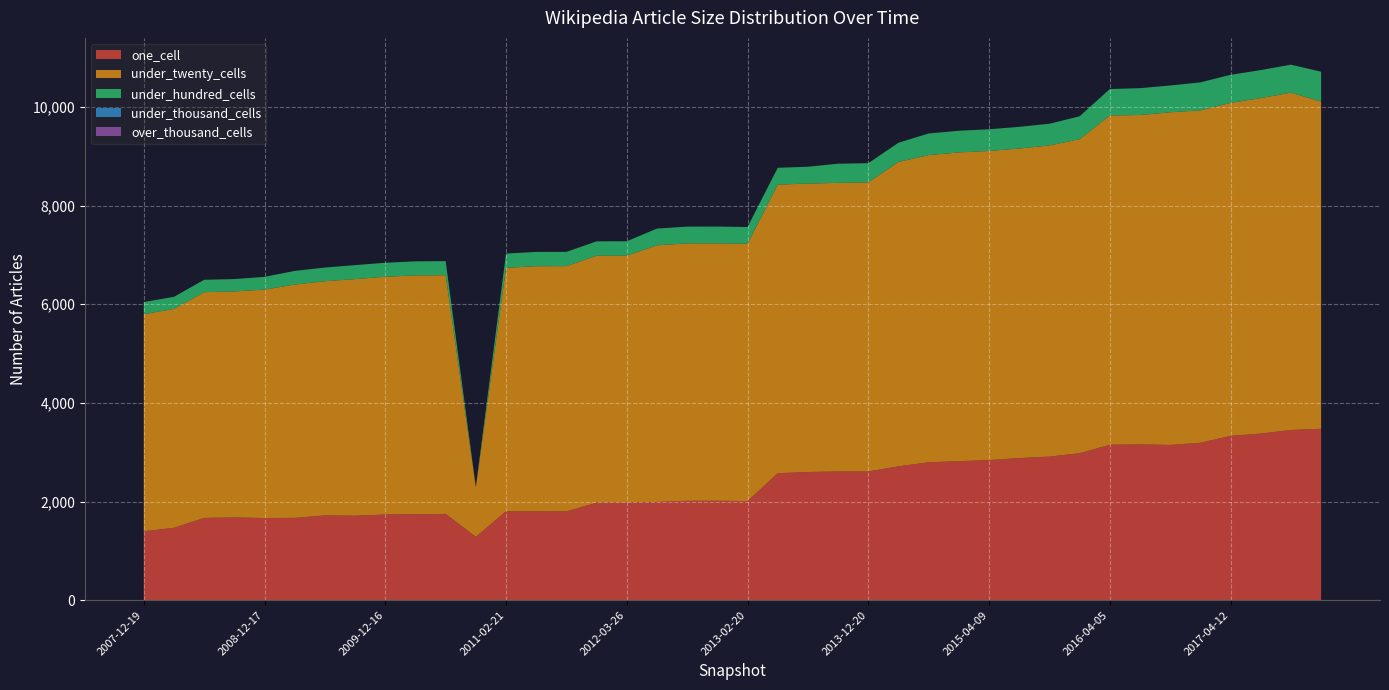

Reading right to left, what are all the values shown in this chart?

one_cell: 2017-12-22=3476	2017-10-12=3451	2017-07-24=3378	2017-04-12=3332	2016-12-27=3191	2016-10-07=3148	2016-07-04=3159	2016-04-05=3152	2016-01-04=2980	2015-10-01=2911	2015-07-03=2881	2015-04-09=2841	2015-01-19=2818	2014-09-08=2797	2014-03-28=2714	2013-12-20=2610	2013-09-10=2610	2013-07-09=2599	2013-05-21=2575	2013-02-20=2009	2012-12-11=2016	2012-10-31=2015	2012-07-13=1992	2012-03-26=1976	2012-01-18=1977	2011-09-05=1801	2011-06-10=1800	2011-02-21=1804	2010-11-17=1285	2010-07-26=1749	2010-04-01=1745	2009-12-16=1737	2009-09-25=1713	2009-06-17=1719	2009-04-06=1669	2008-12-17=1666	2008-10-10=1677	2008-06-27=1668	2008-04-01=1468	2007-12-19=1397
under_twenty_cells: 2017-12-22=6633	2017-10-12=6841	2017-07-24=6803	2017-04-12=6753	2016-12-27=6741	2016-10-07=6745	2016-07-04=6679	2016-04-05=6678	2016-01-04=6368	2015-10-01=6310	2015-07-03=6277	2015-04-09=6268	2015-01-19=6261	2014-09-08=6228	2014-03-28=6173	2013-12-20=5862	2013-09-10=5852	2013-07-09=5849	2013-05-21=5852	2013-02-20=5218	2012-12-11=5220	2012-10-31=5220	2012-07-13=5203	2012-03-26=5011	2012-01-18=5008	2011-09-05=4972	2011-06-10=4972	2011-02-21=4934	2010-11-17=1008	2010-07-26=4841	2010-04-01=4841	2009-12-16=4821	2009-09-25=4797	2009-06-17=4749	2009-04-06=4731	2008-12-17=4632	2008-10-10=4583	2008-06-27=4578	2008-04-01=4437	2007-12-19=4402
under_hundred_cells: 2017-12-22=607	2017-10-12=567	2017-07-24=568	2017-04-12=568	2016-12-27=568	2016-10-07=544	2016-07-04=544	2016-04-05=535	2016-01-04=464	2015-10-01=440	2015-07-03=440	2015-04-09=440	2015-01-19=440	2014-09-08=439	2014-03-28=389	2013-12-20=389	2013-09-10=389	2013-07-09=341	2013-05-21=341	2013-02-20=340	2012-12-11=340	2012-10-31=340	2012-07-13=340	2012-03-26=291	2012-01-18=291	2011-09-05=290	2011-06-10=290	2011-02-21=290	2010-11-17=3	2010-07-26=285	2010-04-01=285	2009-12-16=284	2009-09-25=284	2009-06-17=277	2009-04-06=277	2008-12-17=258	2008-10-10=251	2008-06-27=251	2008-04-01=246	2007-12-19=246
under_thousand_cells: 2017-12-22=0	2017-10-12=0	2017-07-24=0	2017-04-12=0	2016-12-27=0	2016-10-07=0	2016-07-04=0	2016-04-05=0	2016-01-04=0	2015-10-01=0	2015-07-03=0	2015-04-09=0	2015-01-19=0	2014-09-08=0	2014-03-28=0	2013-12-20=0	2013-09-10=0	2013-07-09=0	2013-05-21=0	2013-02-20=0	2012-12-11=0	2012-10-31=0	2012-07-13=0	2012-03-26=0	2012-01-18=0	2011-09-05=0	2011-06-10=0	2011-02-21=0	2010-11-17=0	2010-07-26=0	2010-04-01=0	2009-12-16=0	2009-09-25=0	2009-06-17=0	2009-04-06=0	2008-12-17=0	2008-10-10=0	2008-06-27=0	2008-04-01=0	2007-12-19=0
over_thousand_cells: 2017-12-22=0	2017-10-12=0	2017-07-24=0	2017-04-12=0	2016-12-27=0	2016-10-07=0	2016-07-04=0	2016-04-05=0	2016-01-04=0	2015-10-01=0	2015-07-03=0	2015-04-09=0	2015-01-19=0	2014-09-08=0	2014-03-28=0	2013-12-20=0	2013-09-10=0	2013-07-09=0	2013-05-21=0	2013-02-20=0	2012-12-11=0	2012-10-31=0	2012-07-13=0	2012-03-26=0	2012-01-18=0	2011-09-05=0	2011-06-10=0	2011-02-21=0	2010-11-17=0	2010-07-26=0	2010-04-01=0	2009-12-16=0	2009-09-25=0	2009-06-17=0	2009-04-06=0	2008-12-17=0	2008-10-10=0	2008-06-27=0	2008-04-01=0	2007-12-19=0